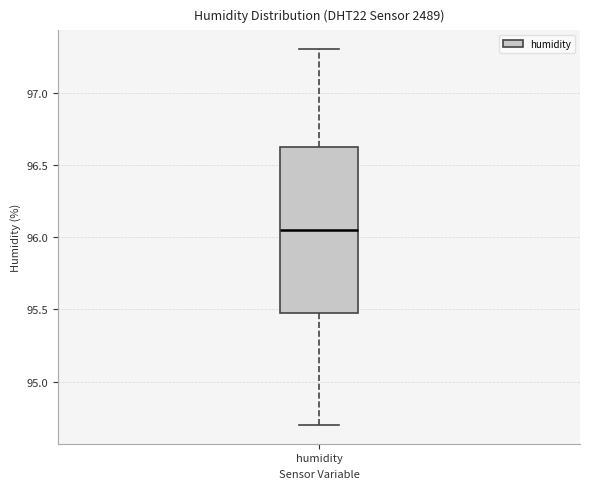

Where does the lower whisker of the box for humidity end on the y-axis? The values are not printed on the chart, so give them approximately, as read against the axis.

94.70